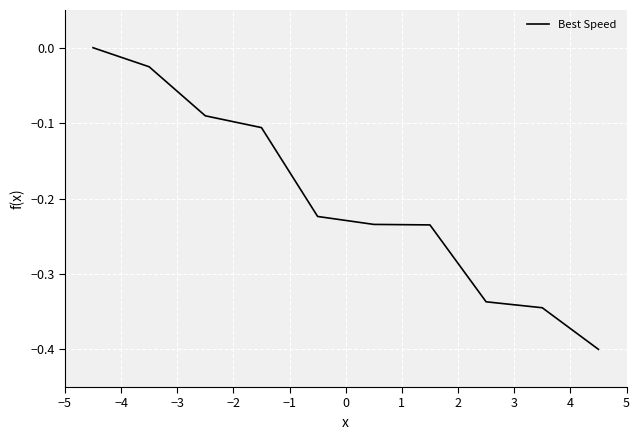

What is the smallest value displayed?

-0.4